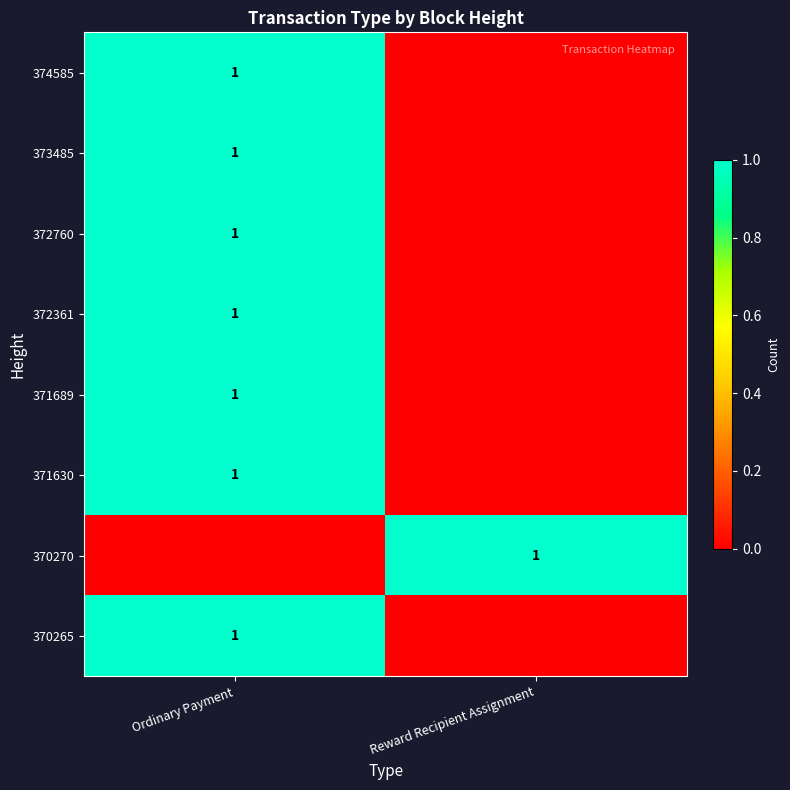

At how many categories does at least one series exceed 0?

2